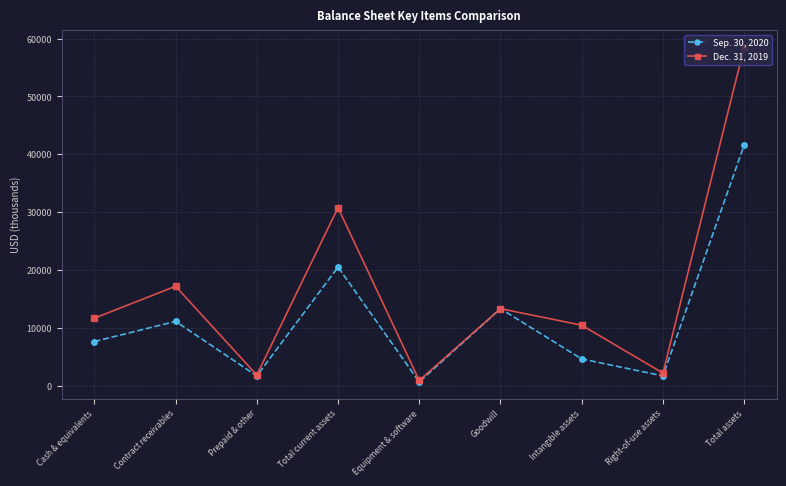

True or false: Sep. 30, 2020 has more than 0 points higher than both neighbors.

True